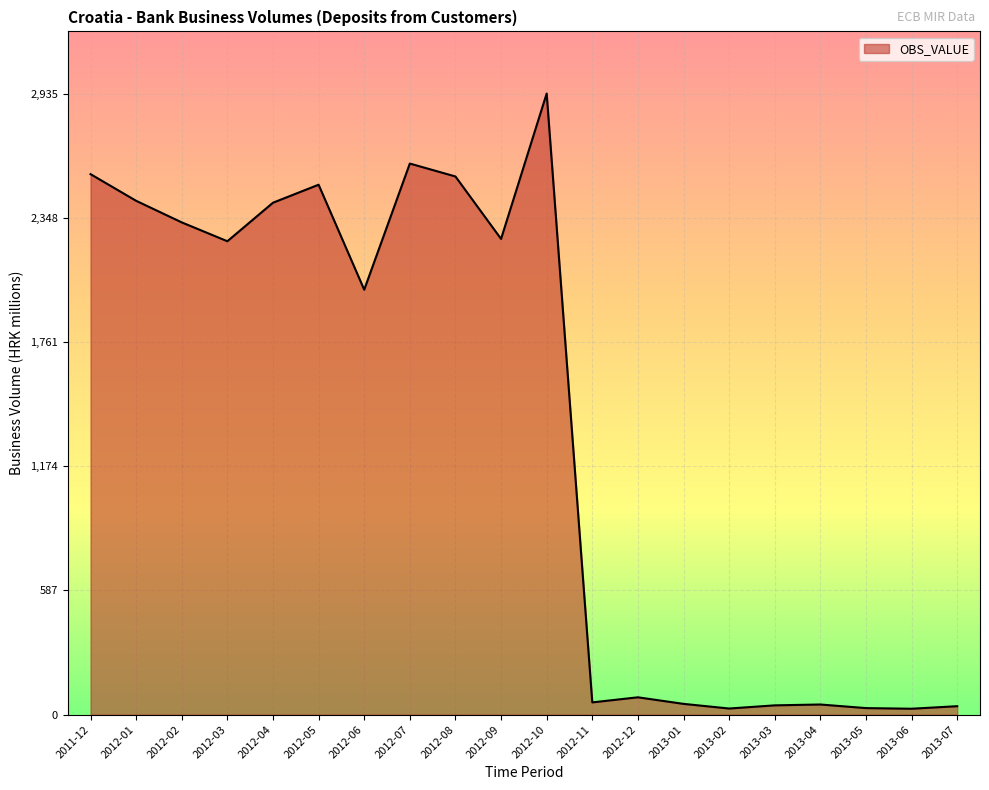

What is the difference between the second highest and minimum values?

2576